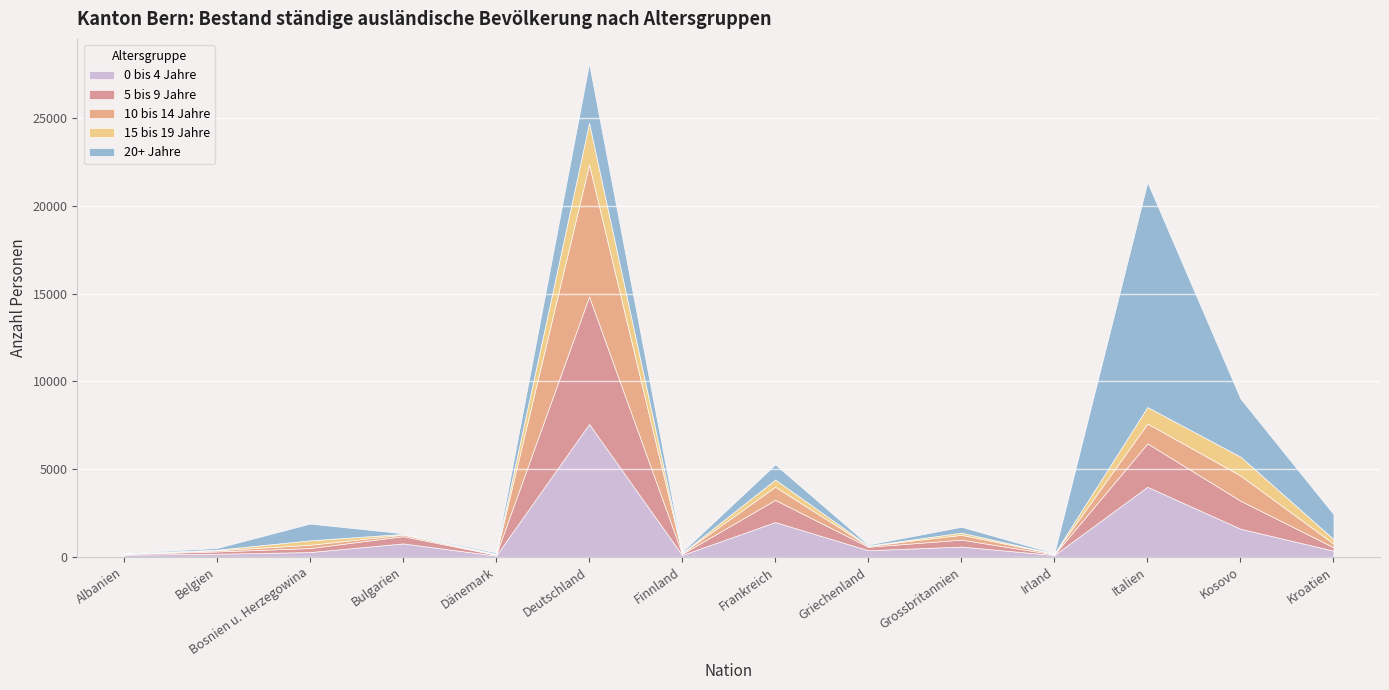

What is the spread (max minus min) of values at Albanien?

111